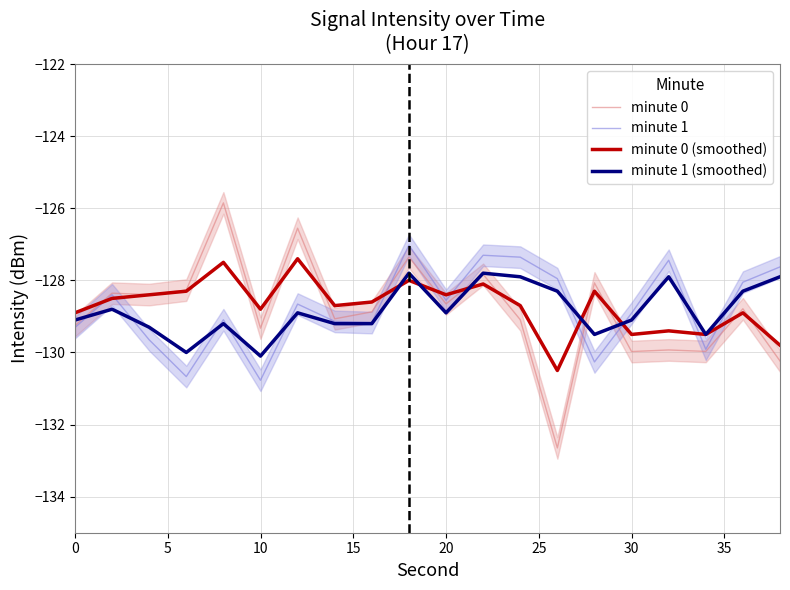

Reading left to right, transcribe all the data shown in this chart.

minute 0: -129.3	-128.4	-128.4	-128.3	-125.9	-129.3	-126.6	-129.1	-128.9	-127.4	-128.7	-127.8	-129.1	-132.6	-128.1	-130.0	-129.9	-130.0	-128.8	-130.2
minute 1: -129.3	-128.4	-129.6	-130.7	-129.1	-130.8	-128.7	-129.1	-129.2	-127.0	-128.6	-127.3	-127.4	-128.0	-130.3	-128.9	-127.4	-129.9	-128.0	-127.6
minute 0 (smoothed): -128.9	-128.5	-128.4	-128.3	-127.5	-128.8	-127.4	-128.7	-128.6	-128.0	-128.4	-128.1	-128.7	-130.5	-128.3	-129.5	-129.4	-129.5	-128.9	-129.8
minute 1 (smoothed): -129.1	-128.8	-129.3	-130.0	-129.2	-130.1	-128.9	-129.2	-129.2	-127.8	-128.9	-127.8	-127.9	-128.3	-129.5	-129.1	-127.9	-129.5	-128.3	-127.9